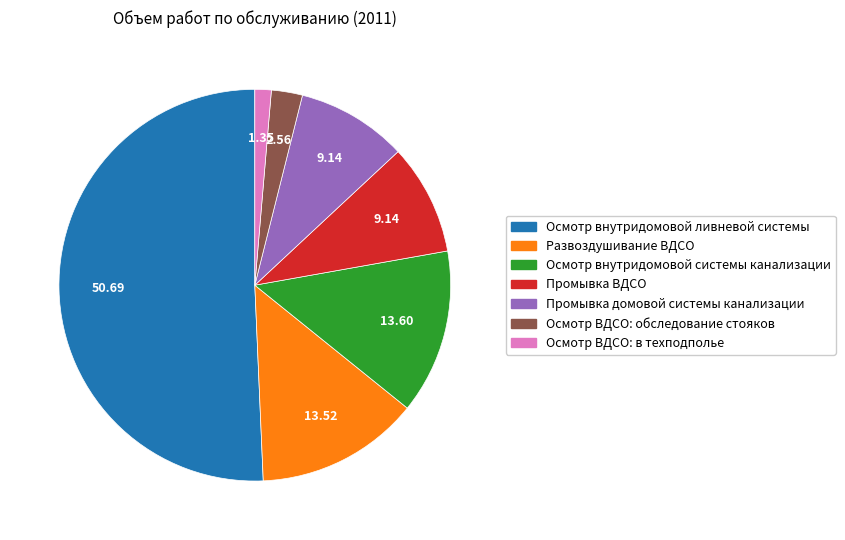

What is the ratio of the value at Осмотр ВДСО: в техподполье to the value at Развоздушивание ВДСО?

0.1